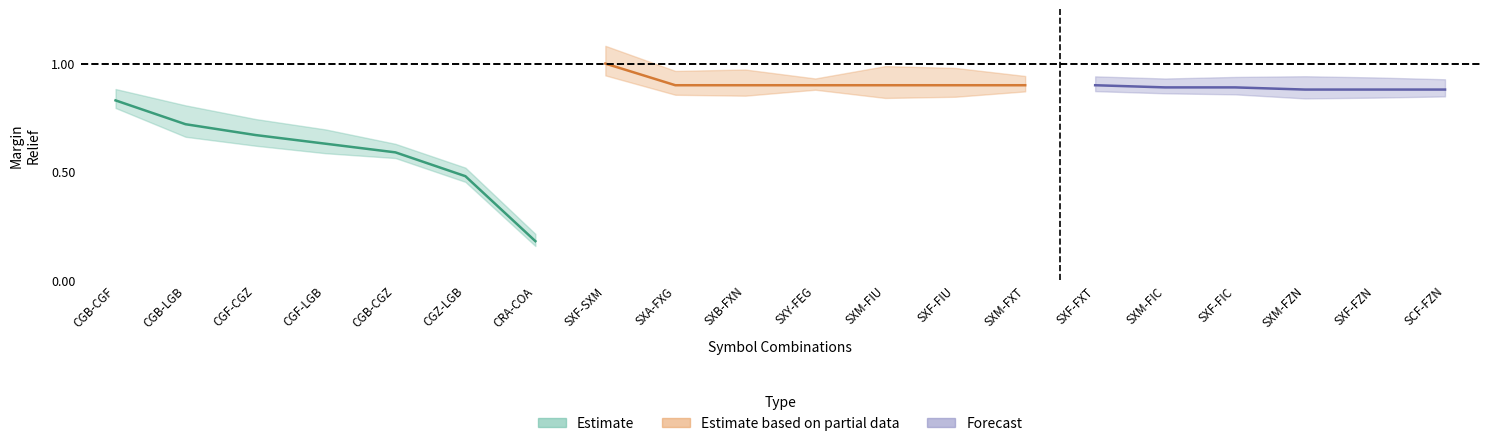

What is the label of the 19th point from the left?

SXF-FZN